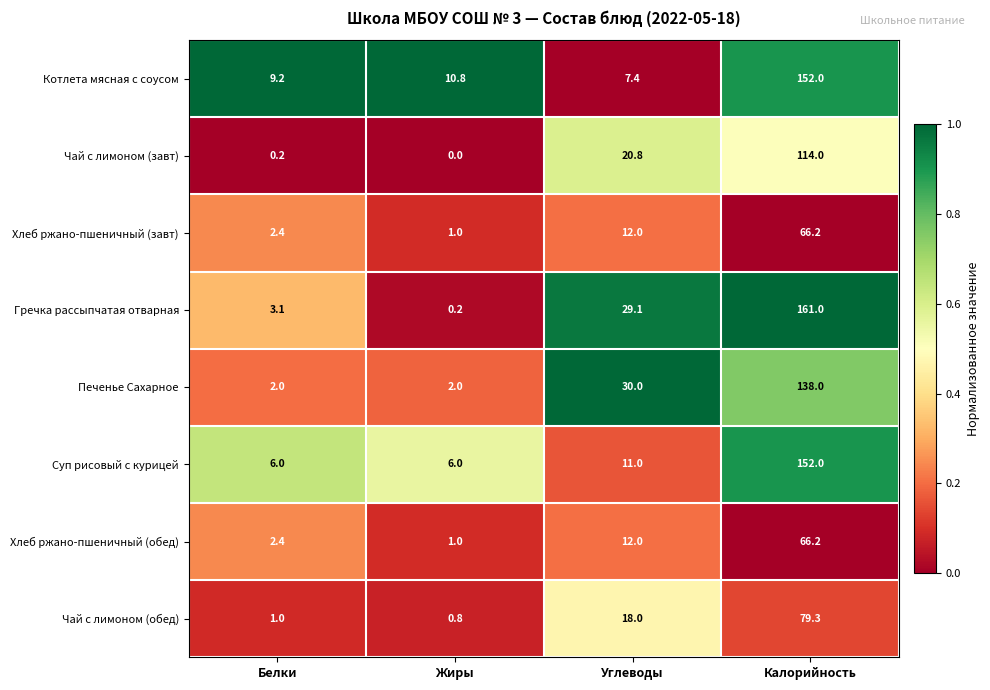

The Хлеб ржано-пшеничный (обед) series shows 3.2 at Белки. True or false?

False